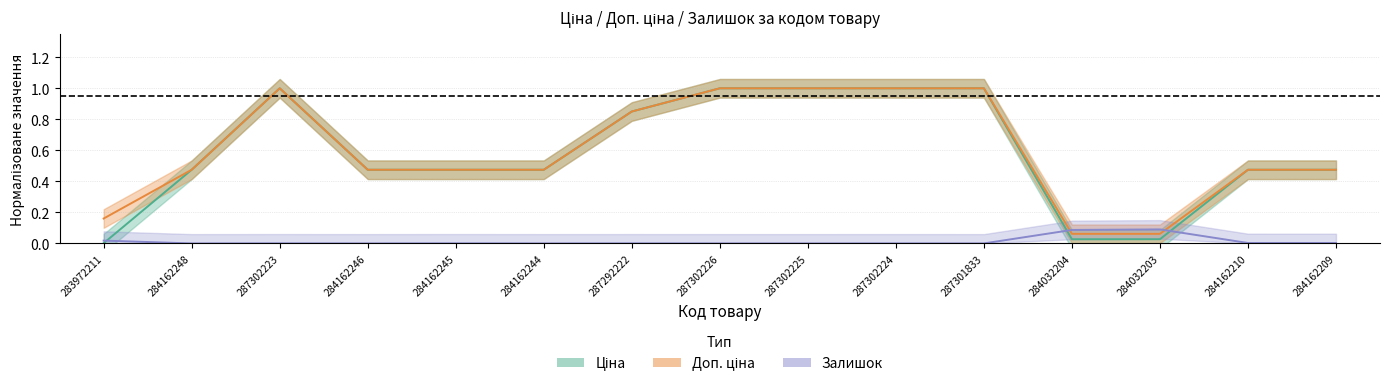

Reading left to right, what are all the values shown in this chart?

Ціна: 283972211=0.0	284162248=0.5	287302223=1.0	284162246=0.5	284162245=0.5	284162244=0.5	287292222=0.9	287302226=1.0	287302225=1.0	287302224=1.0	287301833=1.0	284032204=0.0	284032203=0.0	284162210=0.5	284162209=0.5
Доп. ціна: 283972211=0.2	284162248=0.5	287302223=1.0	284162246=0.5	284162245=0.5	284162244=0.5	287292222=0.9	287302226=1.0	287302225=1.0	287302224=1.0	287301833=1.0	284032204=0.1	284032203=0.1	284162210=0.5	284162209=0.5
Залишок: 283972211=0.0	284162248=0.0	287302223=0.0	284162246=0.0	284162245=0.0	284162244=0.0	287292222=0.0	287302226=0.0	287302225=0.0	287302224=0.0	287301833=0.0	284032204=0.1	284032203=0.1	284162210=0.0	284162209=0.0